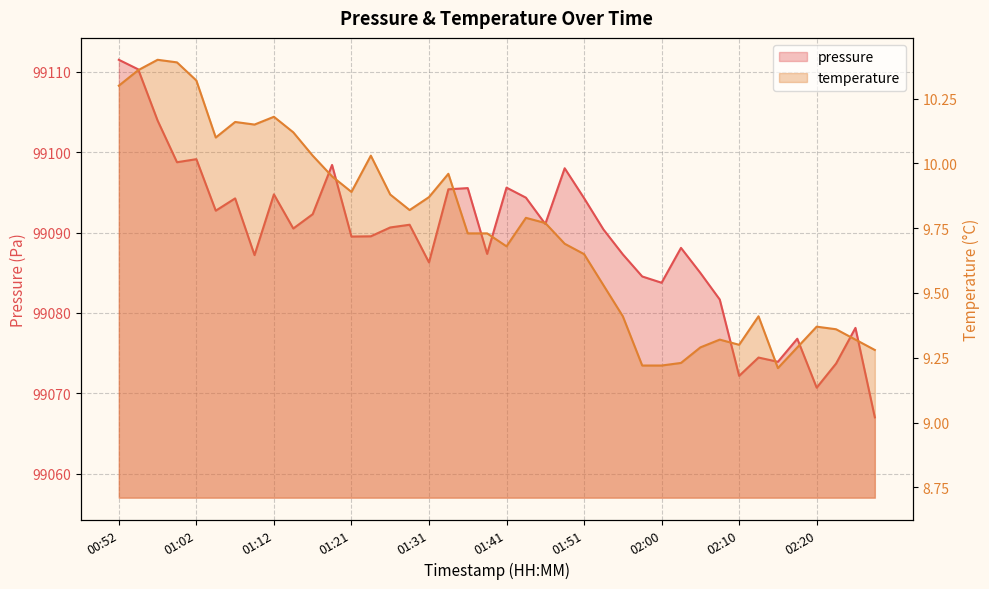

At how many categories does at least one series exceed 54406?

40